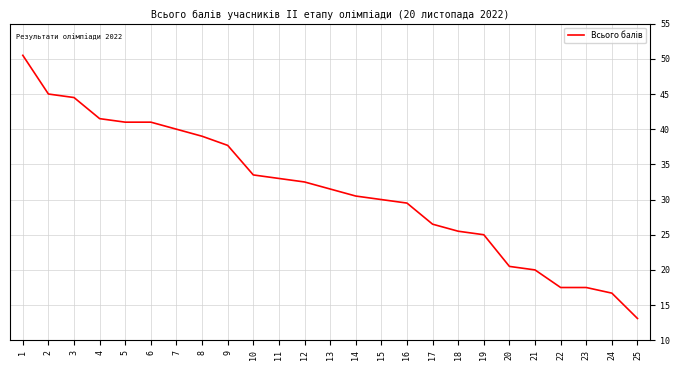

The value at 23 is 17.5. True or false?

True